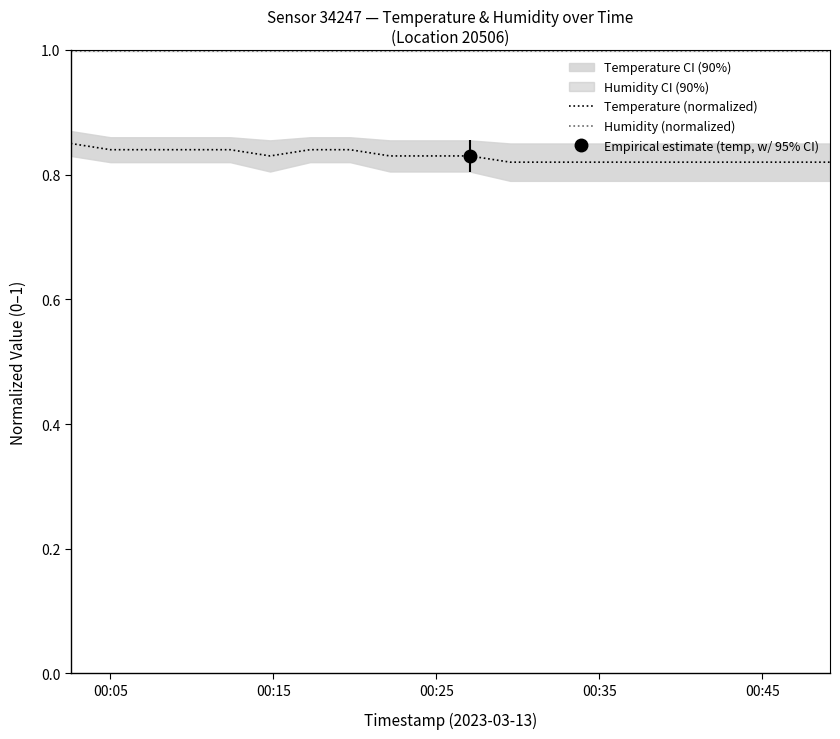

What is the value of the Humidity (normalized) point at the 17th from the left?

1.0